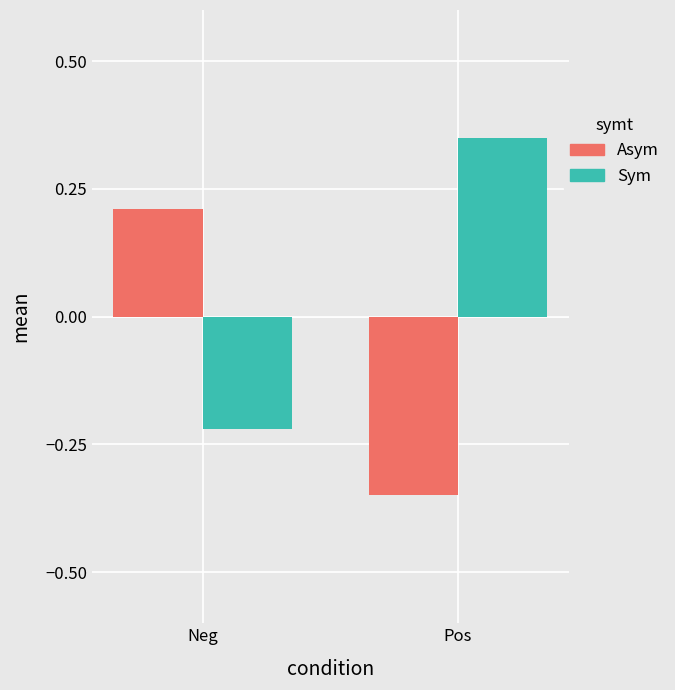

Which category has the highest value across all series?

Pos